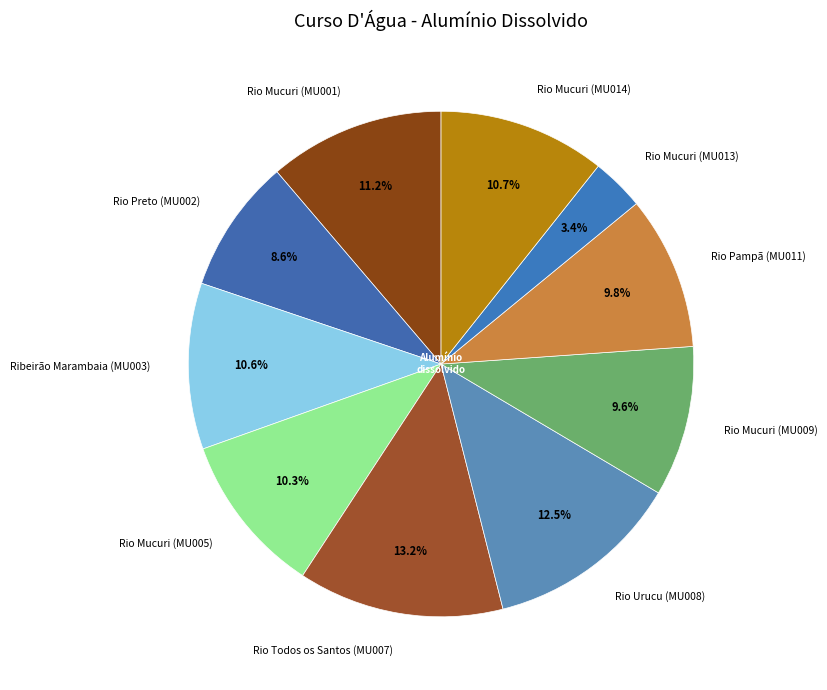

How much of the chart is everything except Rio Urucu (MU008)?

87.5%